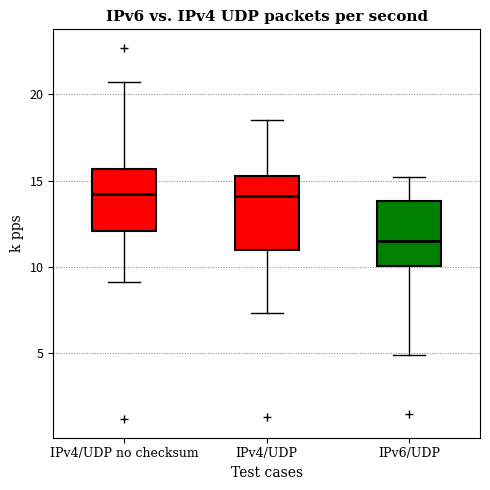

Where does the lower whisker of the box for IPv4/UDP end on the y-axis? The values are not printed on the chart, so give them approximately, as read against the axis.

7.5